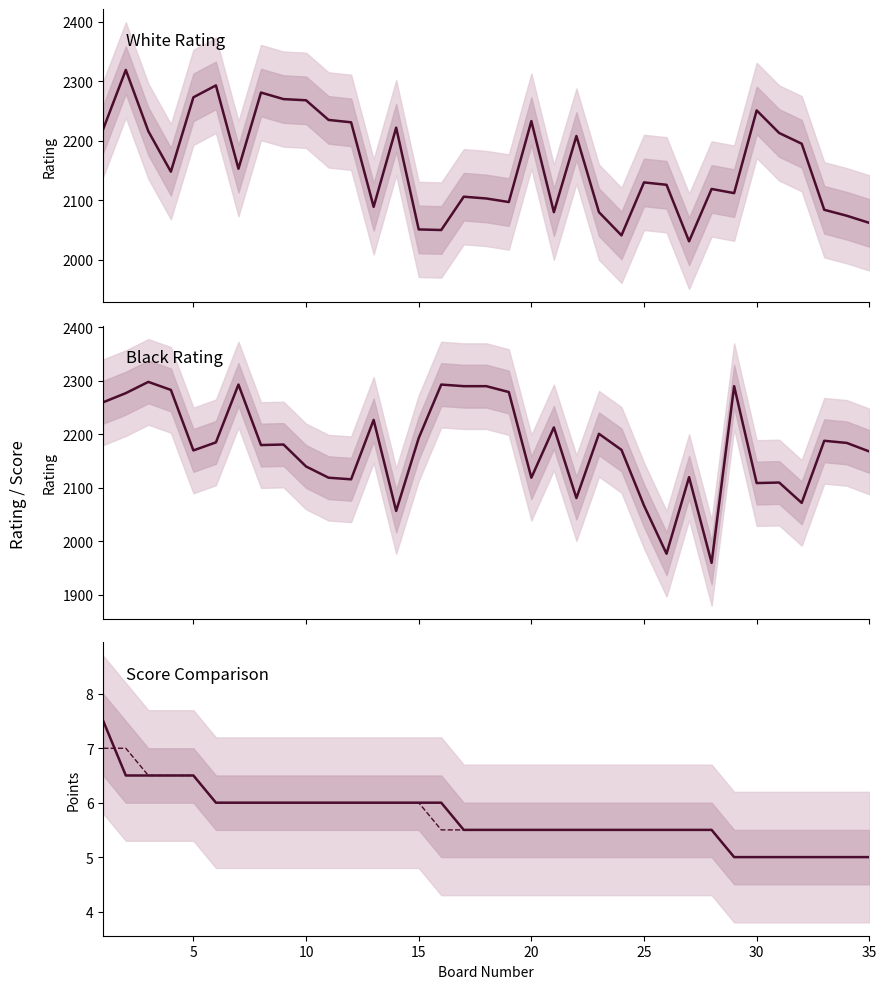

Which series ends up on top after the final intersection of White Score and Black Score?

Black Score